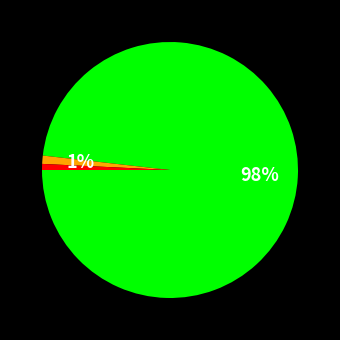

Is there any slice that represents more than half of the pie?

Yes